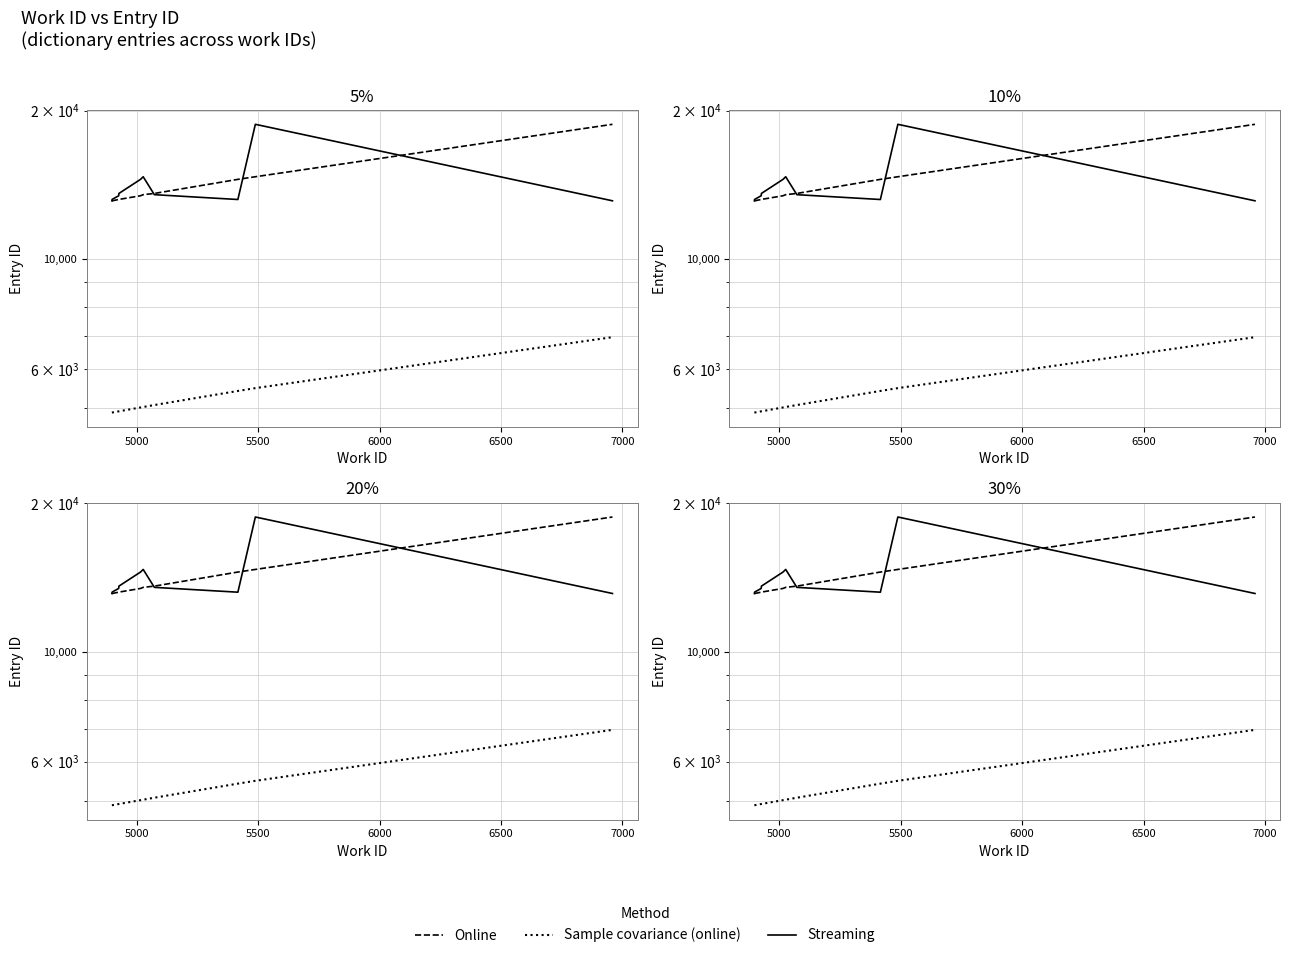

True or false: Sample covariance (online) and Online intersect in this chart.

False